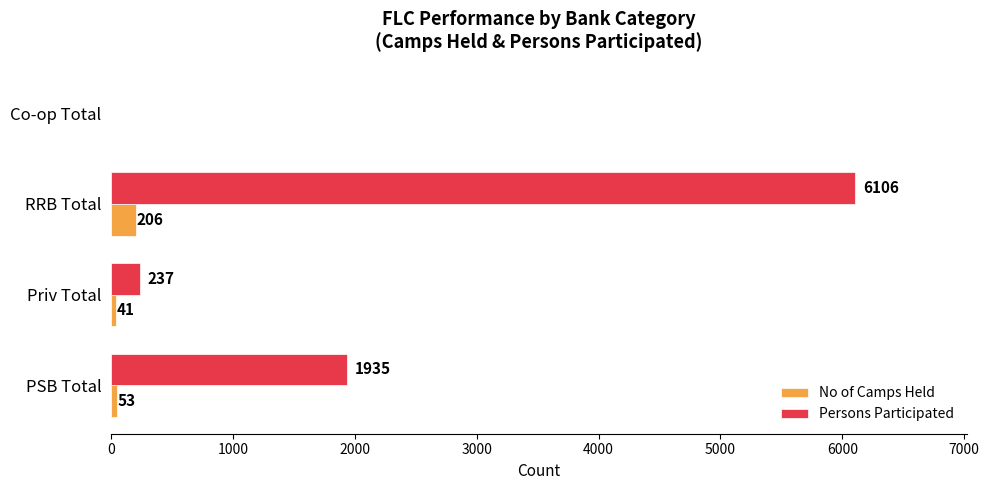

What is the maximum value for No of Camps Held?

206